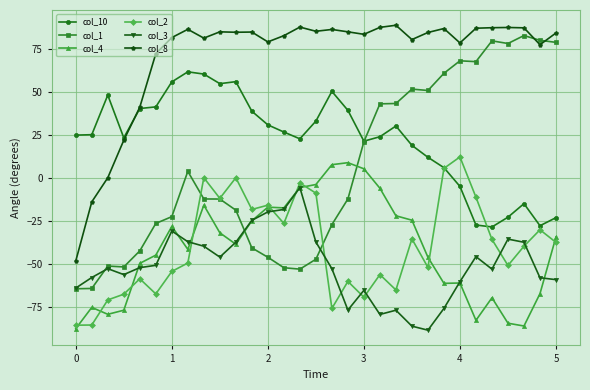

What is the lowest value of the col_8 series?

-48.4